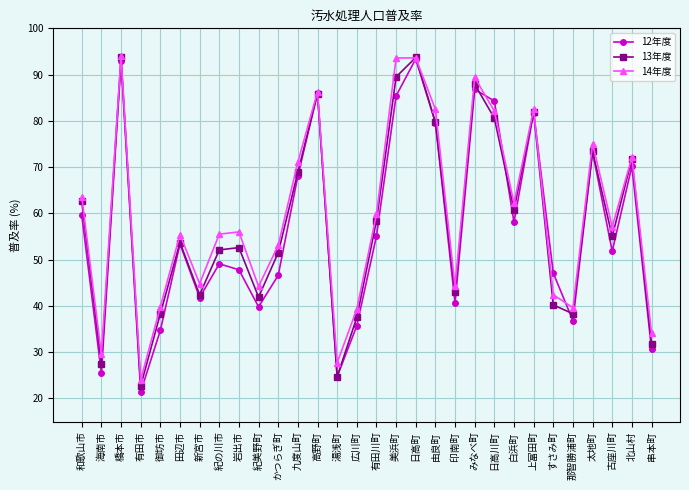

What is the value of the 13年度 point at the 9th from the left?

52.6